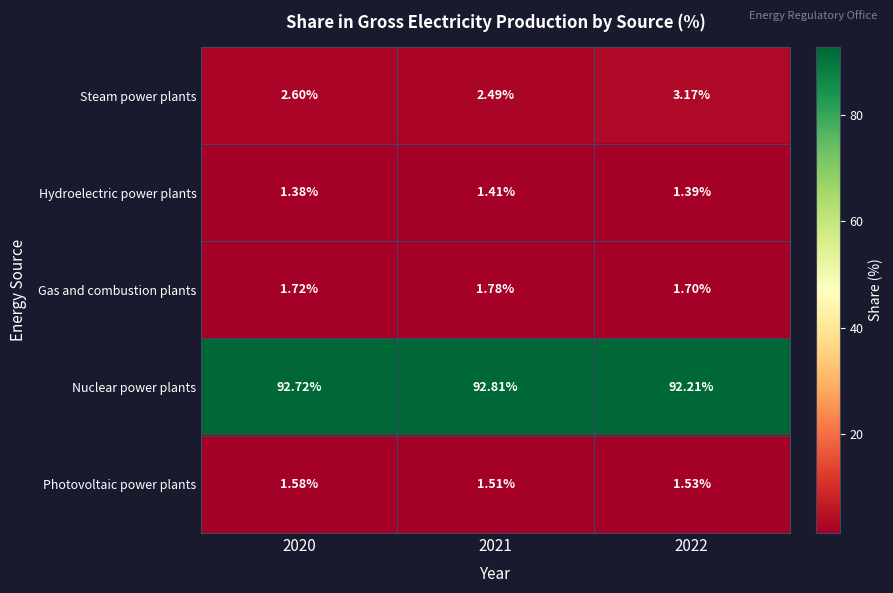

Which series has the largest range (max minus min)?

Steam power plants